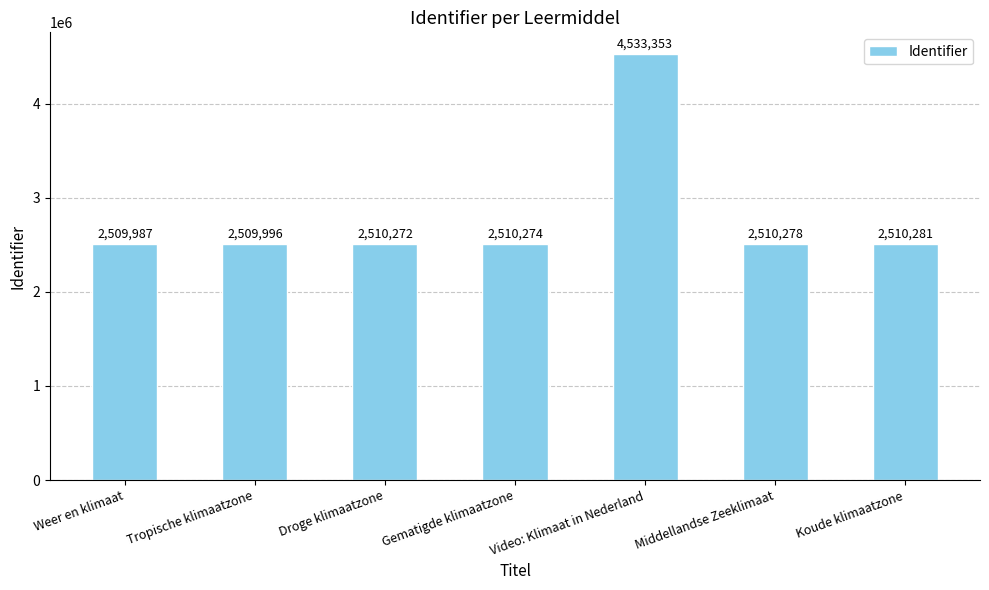

Rank the categories by value from lowest to highest.

Weer en klimaat, Tropische klimaatzone, Droge klimaatzone, Gematigde klimaatzone, Middellandse Zeeklimaat, Koude klimaatzone, Video: Klimaat in Nederland